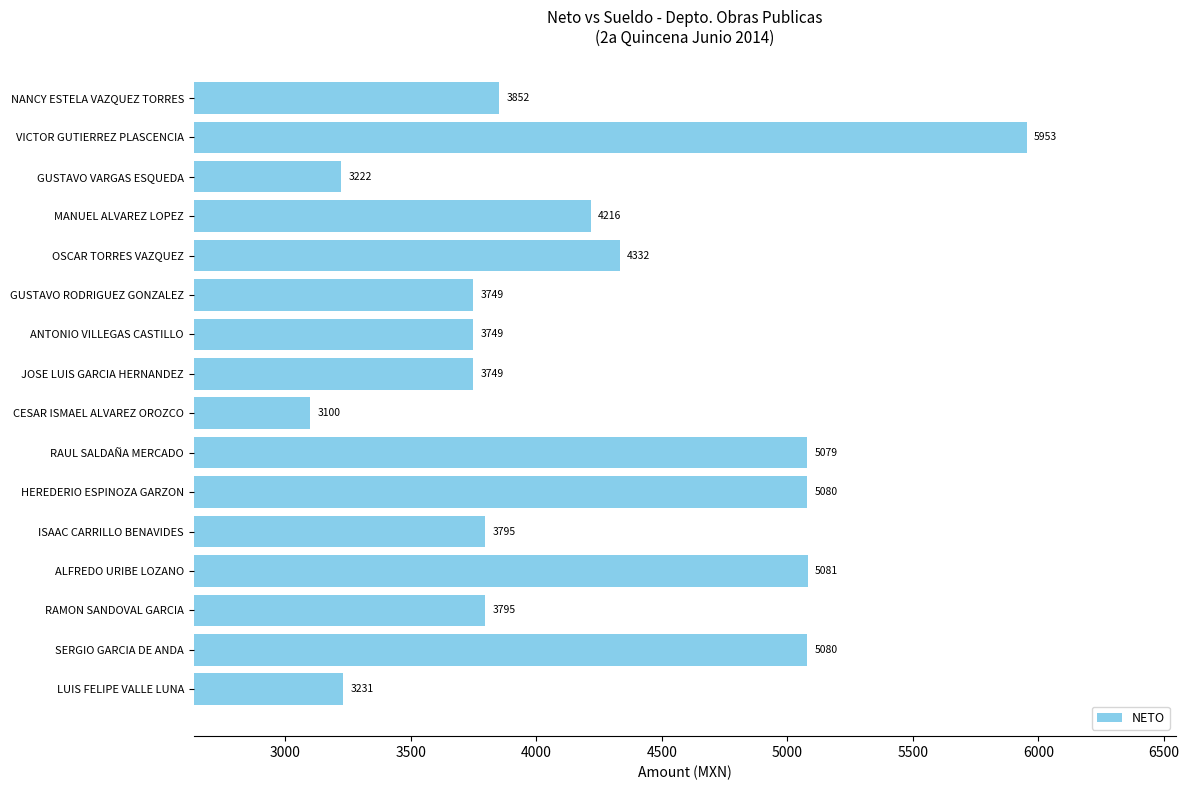

At which category does the chart reach its peak across all series?

VICTOR GUTIERREZ PLASCENCIA